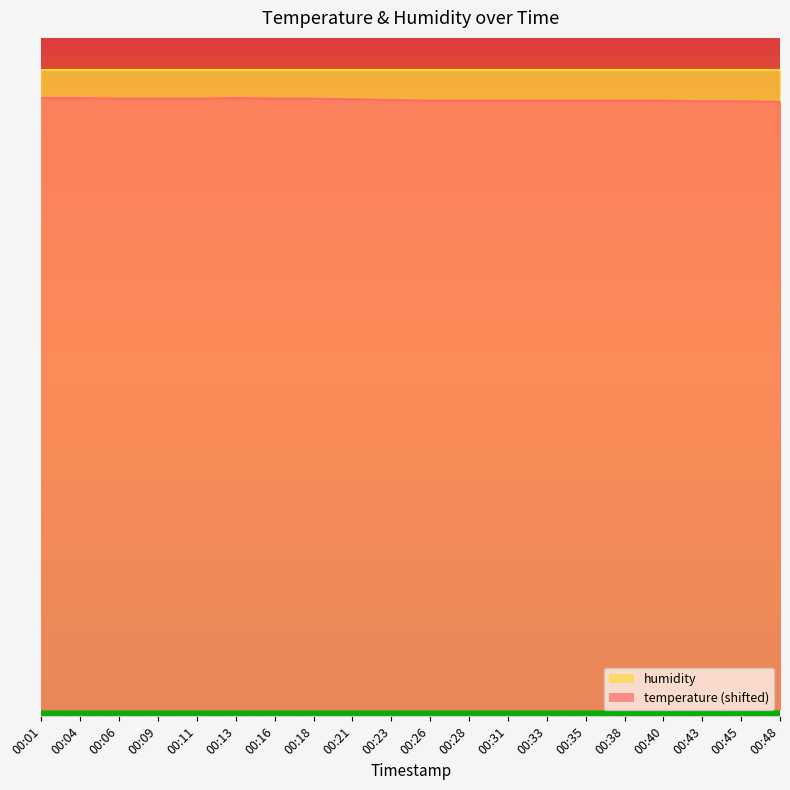

What value does the data have at 00:28?

95.1